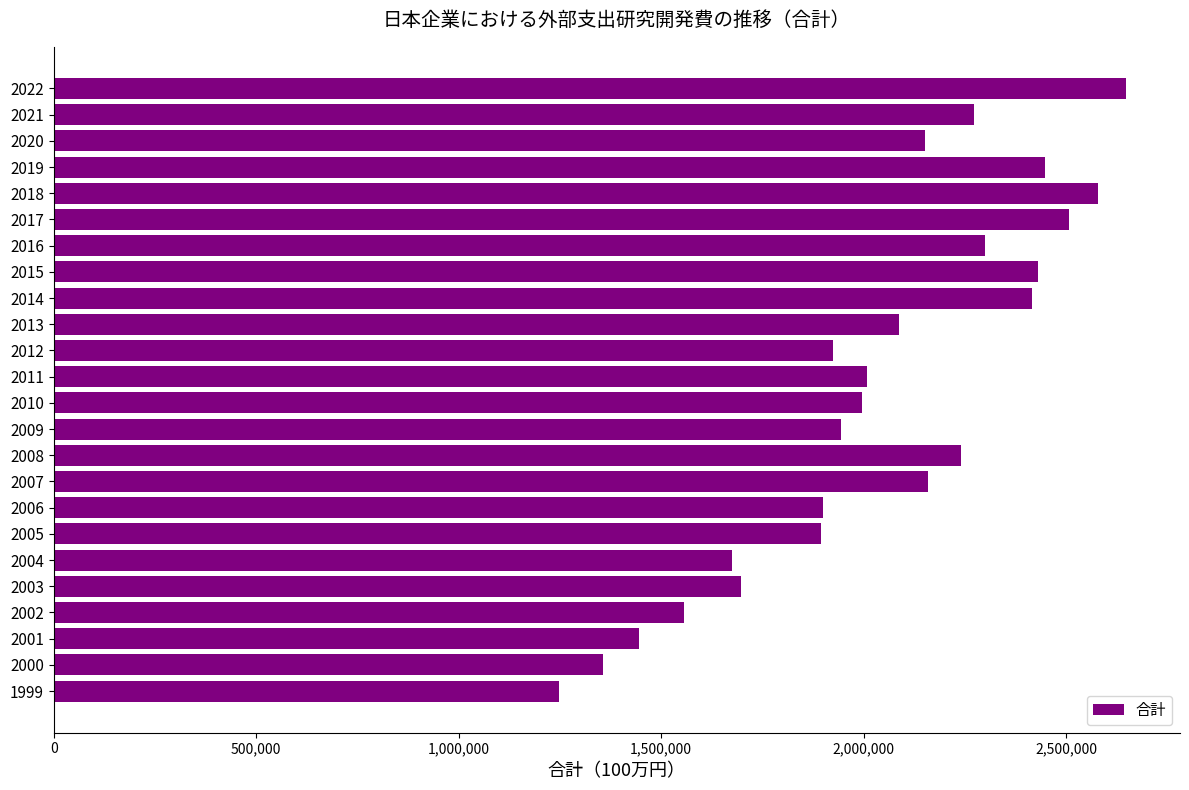

How many bars are there in total?

24